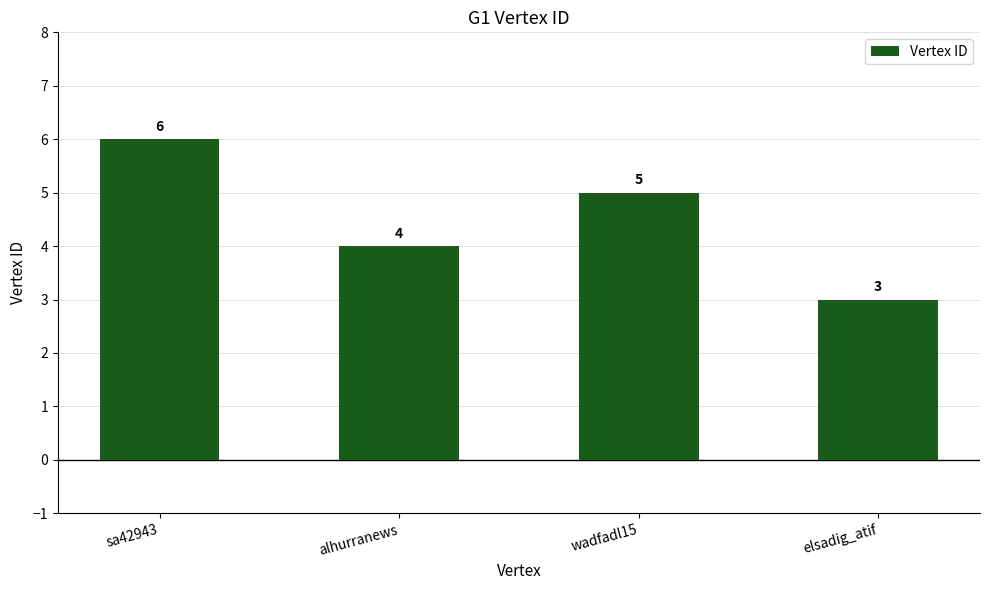

How many values are below 5?

2